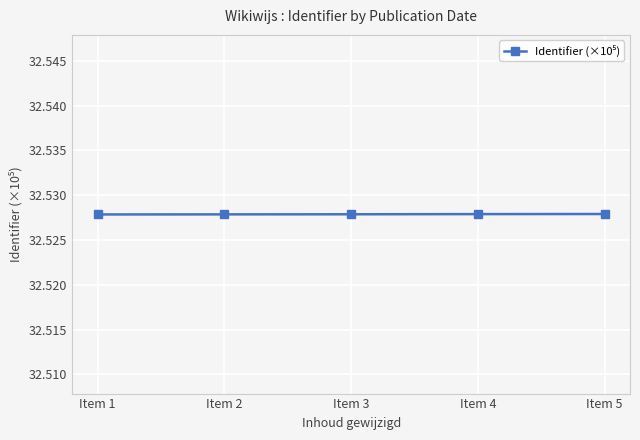

Count the values in the range 32 to 33.

5